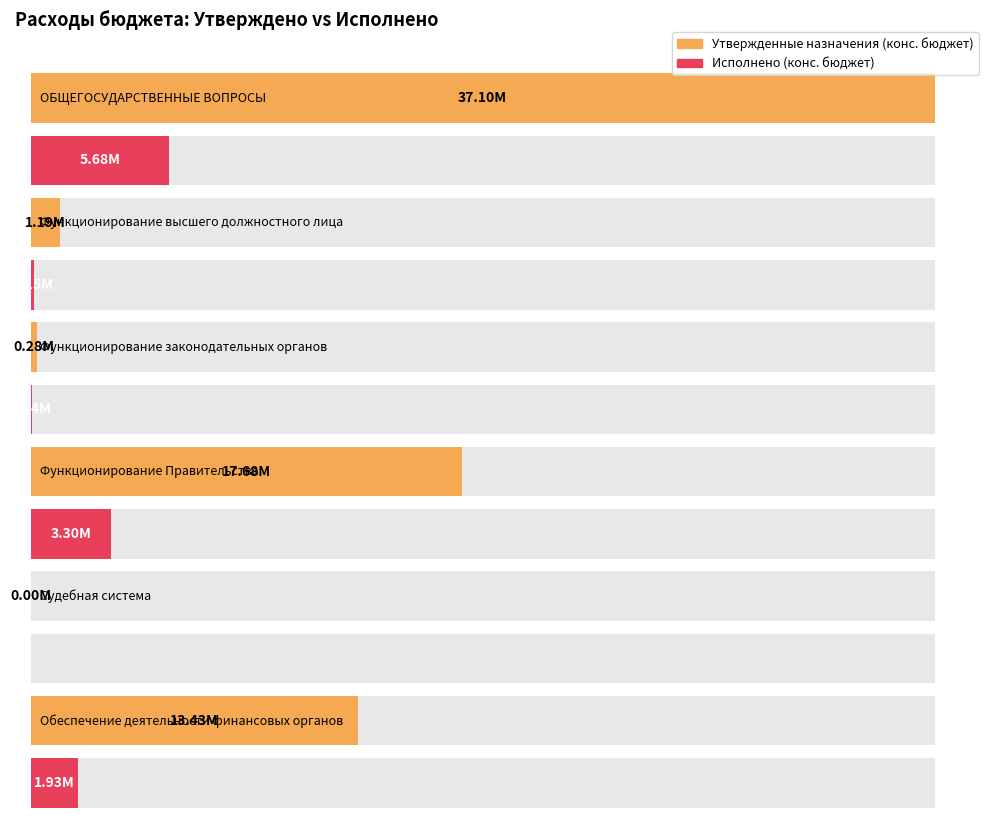

Which category has the highest value across all series?

ОБЩЕГОСУДАРСТВЕННЫЕ ВОПРОСЫ